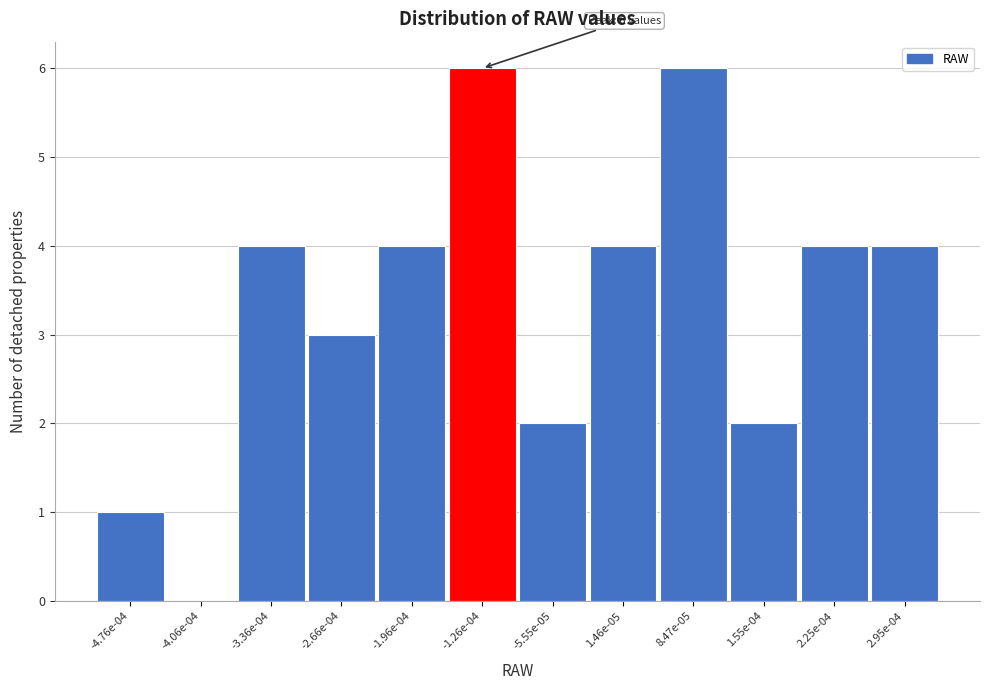

Reading right to left, what are all the values shown in this chart?

2.95e-04=4	2.25e-04=4	1.55e-04=2	8.47e-05=6	1.46e-05=4	-5.55e-05=2	-1.26e-04=6	-1.96e-04=4	-2.66e-04=3	-3.36e-04=4	-4.06e-04=0	-4.76e-04=1